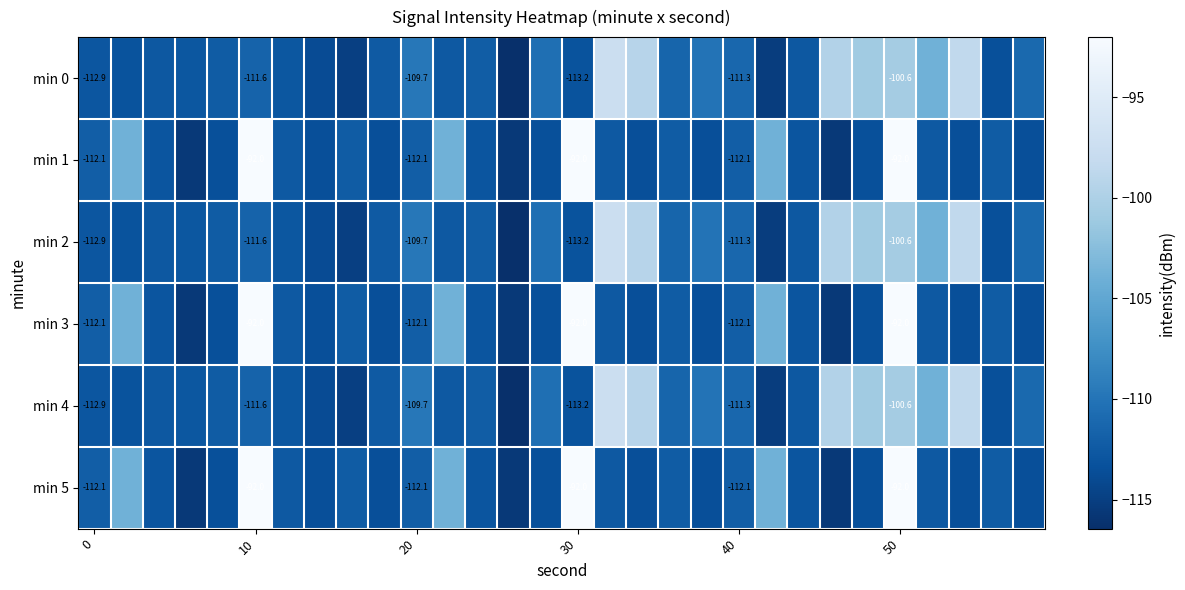

What is the minimum value shown in the chart?

-116.4